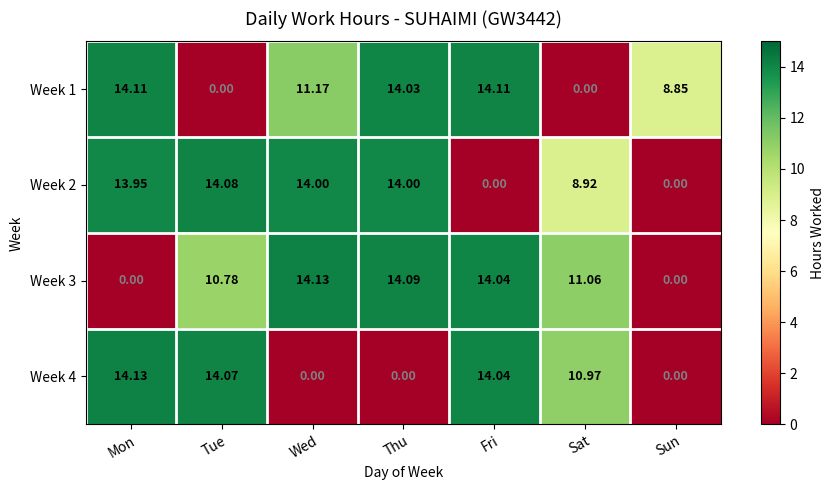

Is the value of Week 3 at Sat greater than the value of Week 2 at Tue?

No